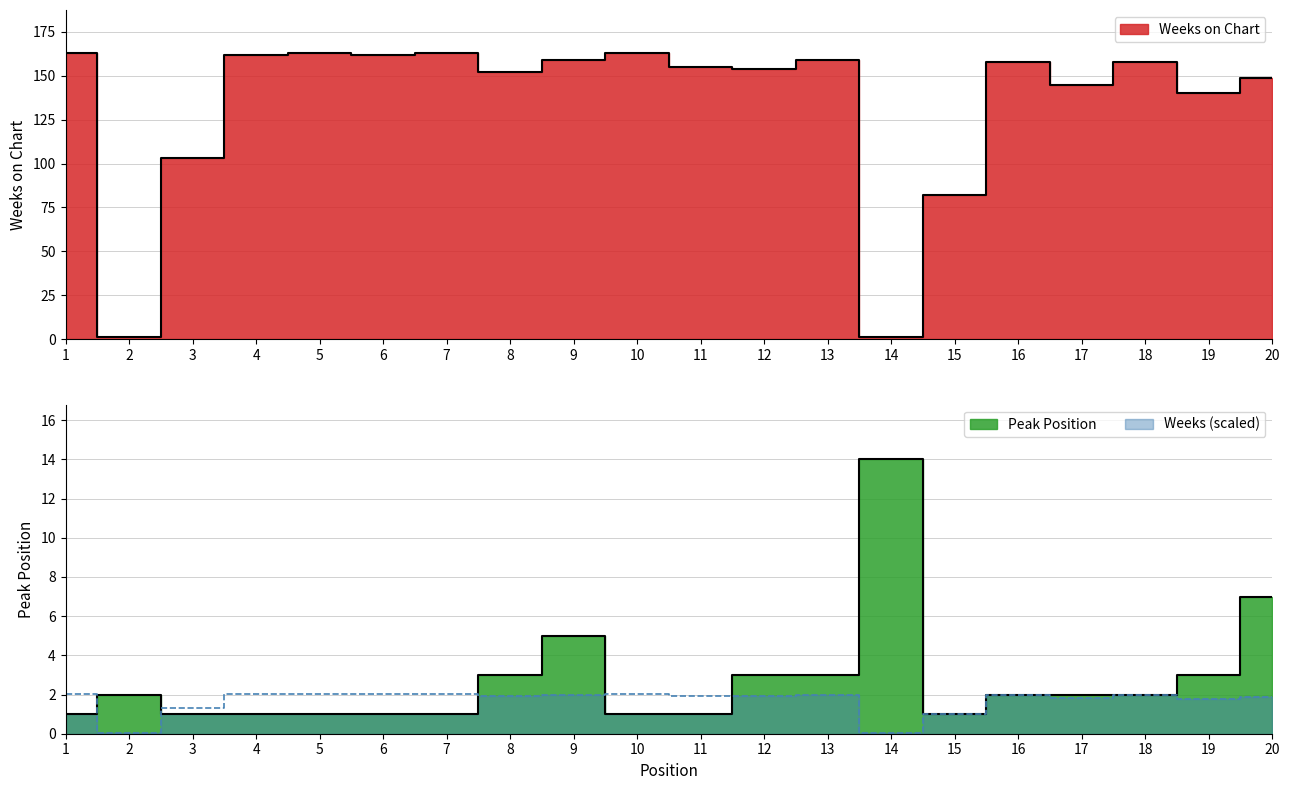

True or false: Peak Position has more than 2 interior local peaks.

True